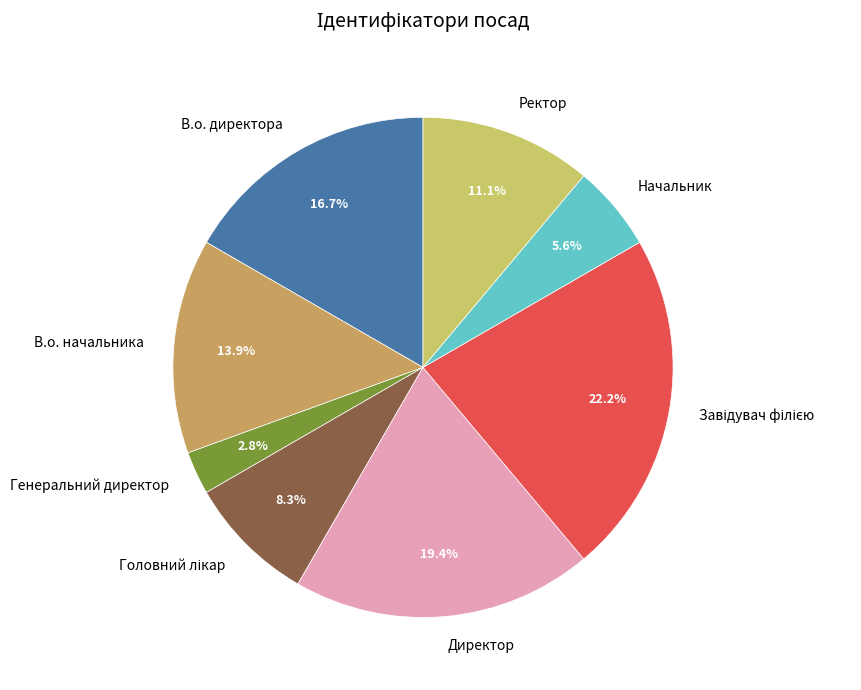

Which has a higher value, Директор or Генеральний директор?

Директор